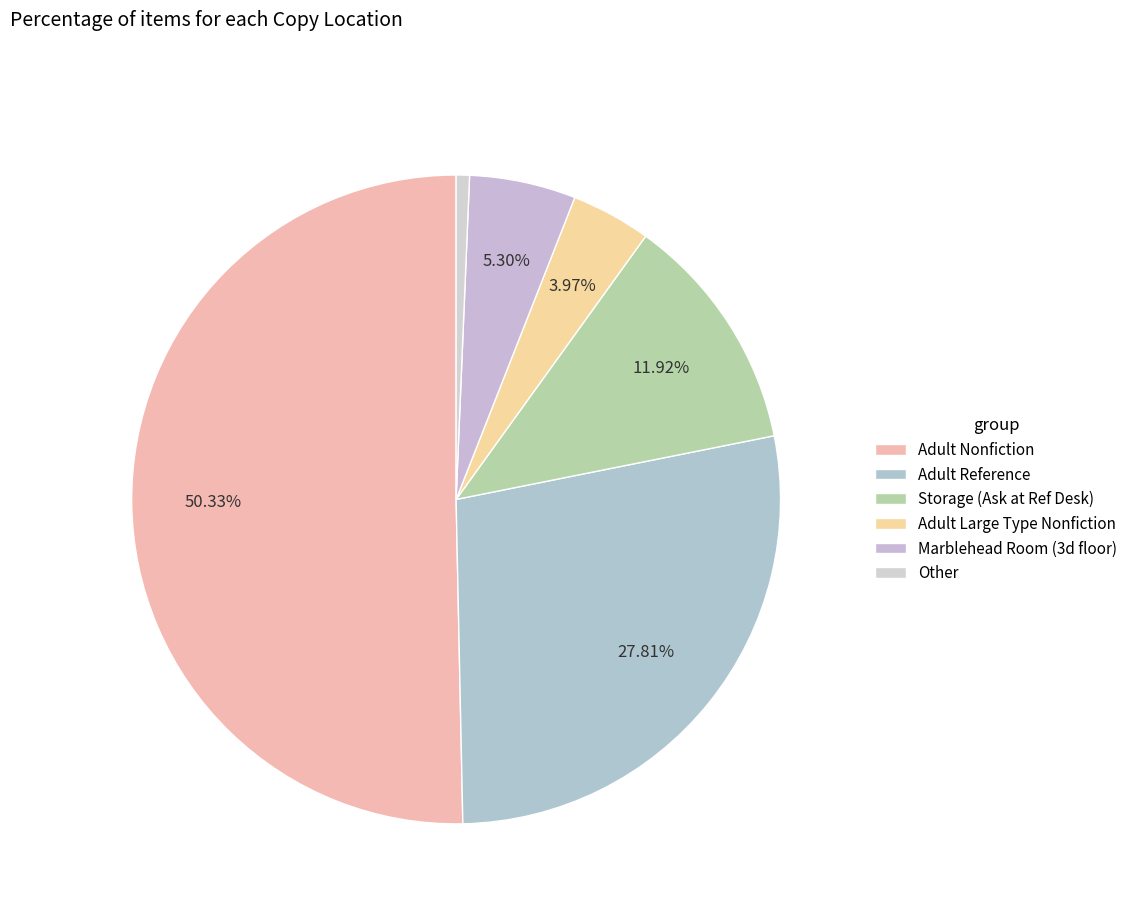

What is the majority slice?

Adult Nonfiction